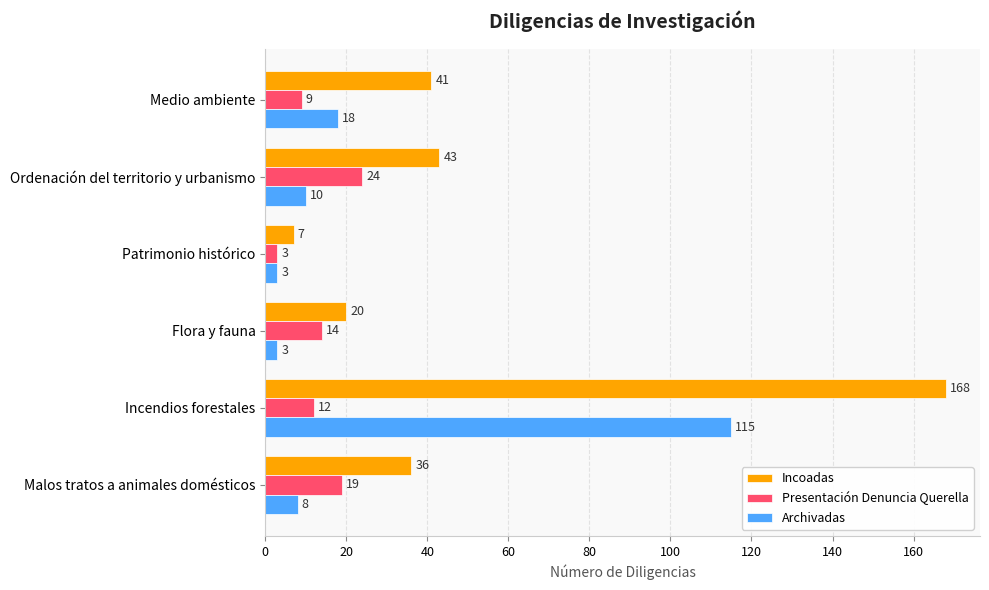

What is the total value across all series at Incendios forestales?

295